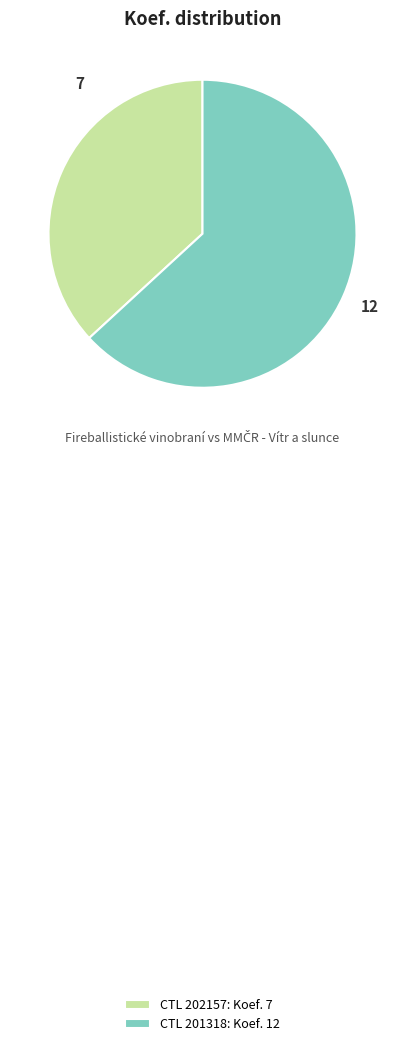

Rank the categories by value from highest to lowest.

CTL 201318: Koef. 12, CTL 202157: Koef. 7